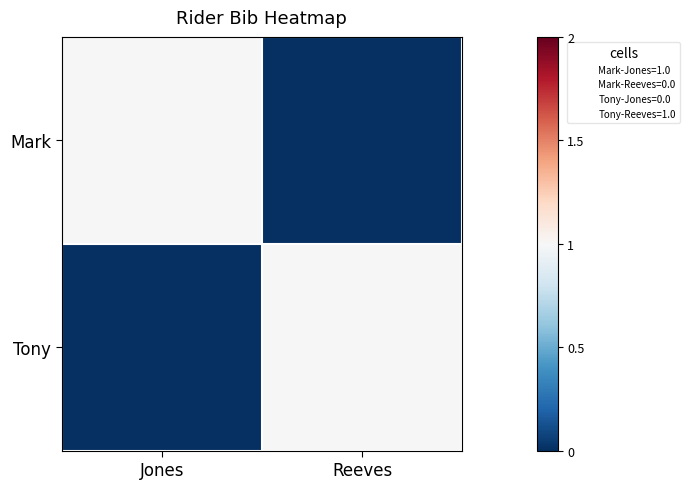

What is the total value across all series at Reeves?

1